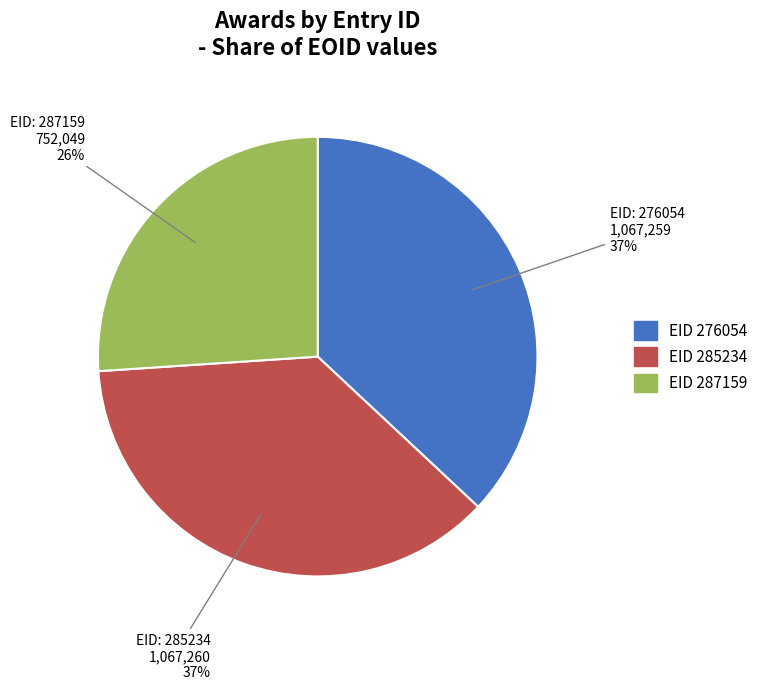

To the nearest percent, what is the average slice percentage?

33%